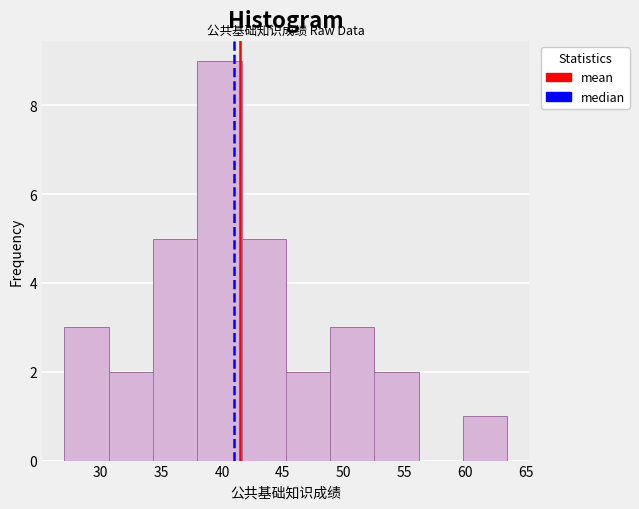

Which range on the x-axis has the tallest bar?

37.95 to 41.60